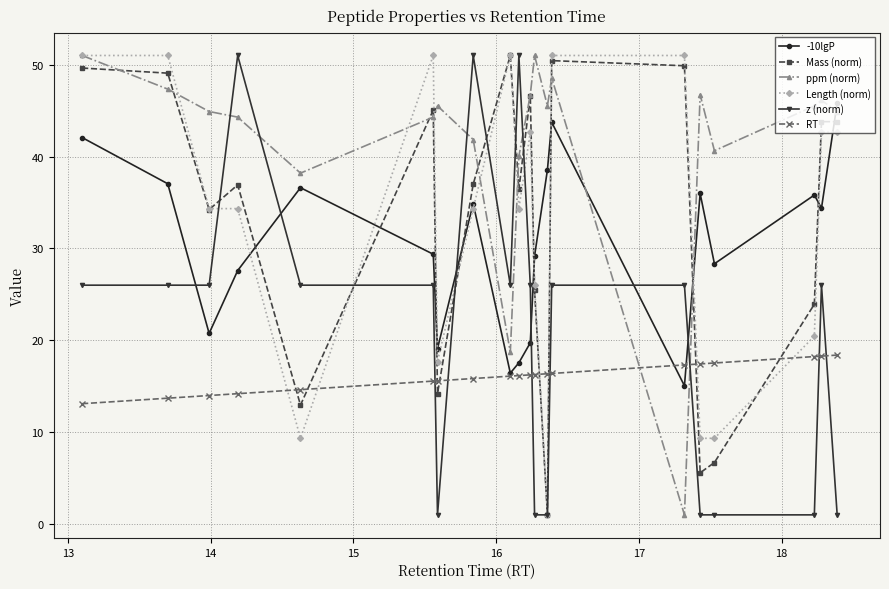

True or false: ppm (norm) has more than 1 interior local peaks.

True